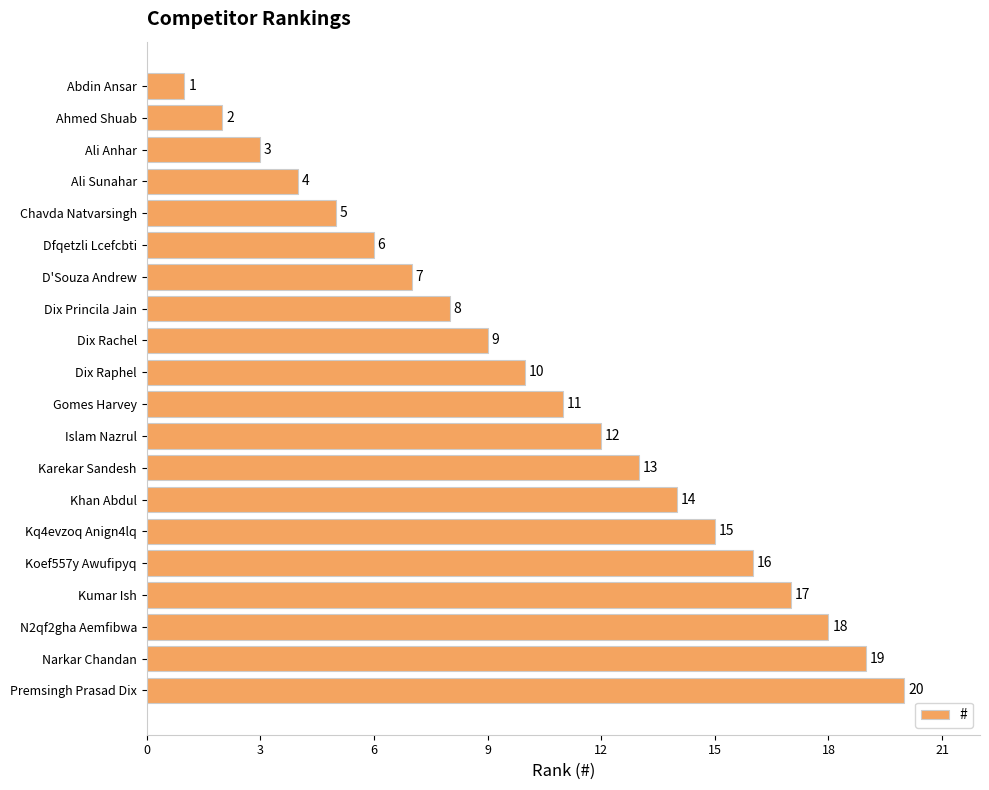

What is the sum of the values at Koef557y Awufipyq and Chavda Natvarsingh?

21